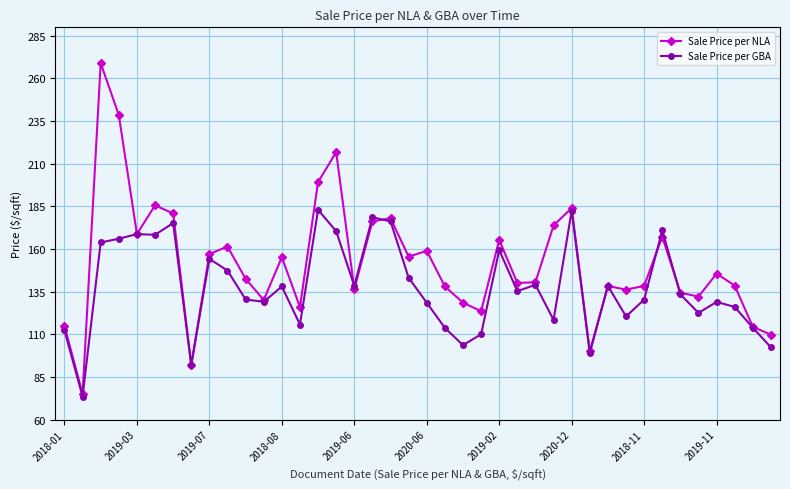

What is the average value of the Sale Price per GBA series?

137.5